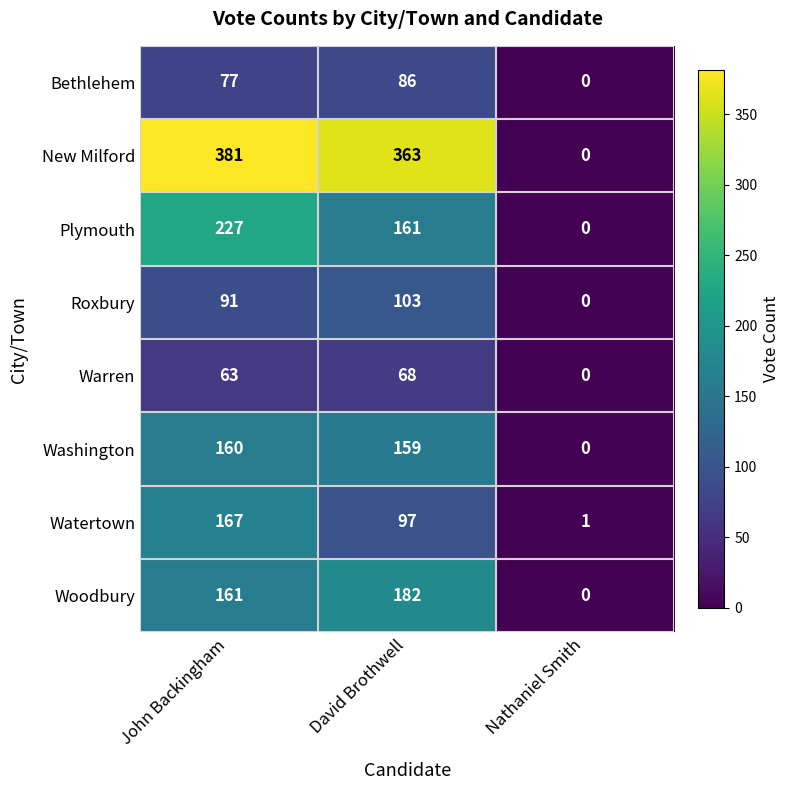

What is the approximate value of New Milford at David Brothwell?

363